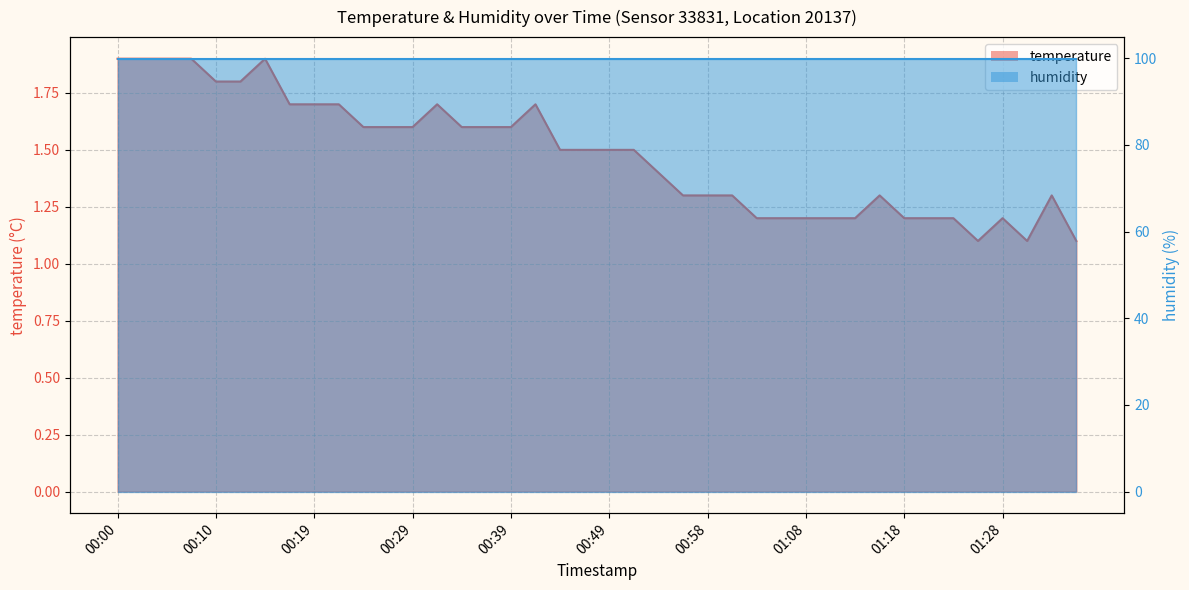

What is the minimum value shown in the chart?

1.1